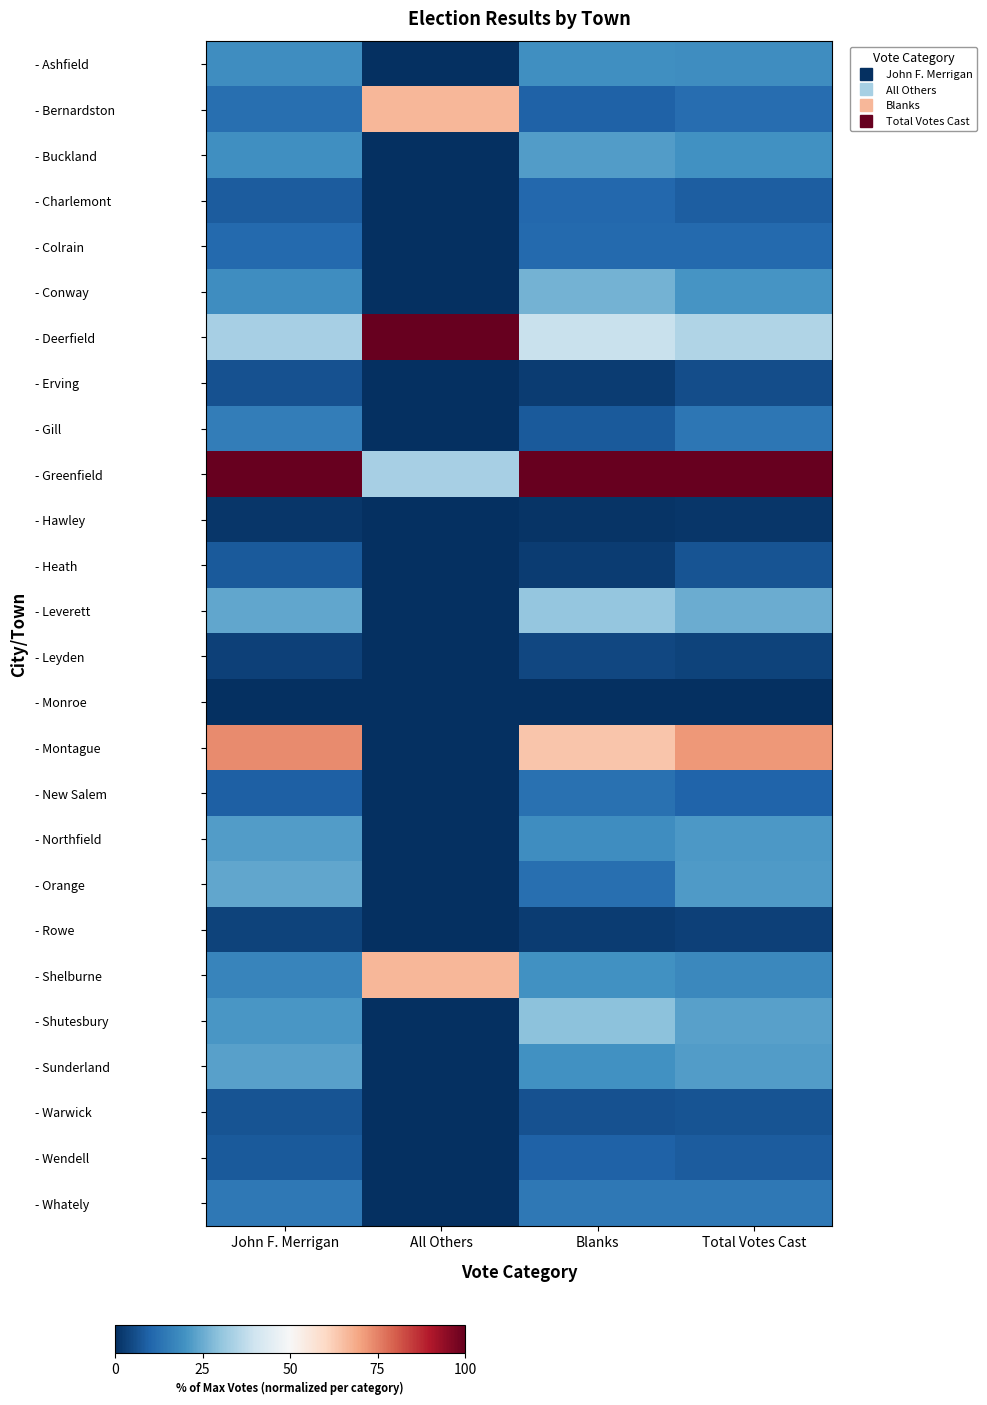

Rank the series at John F. Merrigan from highest to lowest value.

- Greenfield, - Montague, - Deerfield, - Orange, - Leverett, - Sunderland, - Northfield, - Shutesbury, - Buckland, - Ashfield, - Conway, - Shelburne, - Gill, - Whately, - Bernardston, - Colrain, - New Salem, - Charlemont, - Heath, - Wendell, - Warwick, - Erving, - Rowe, - Leyden, - Hawley, - Monroe